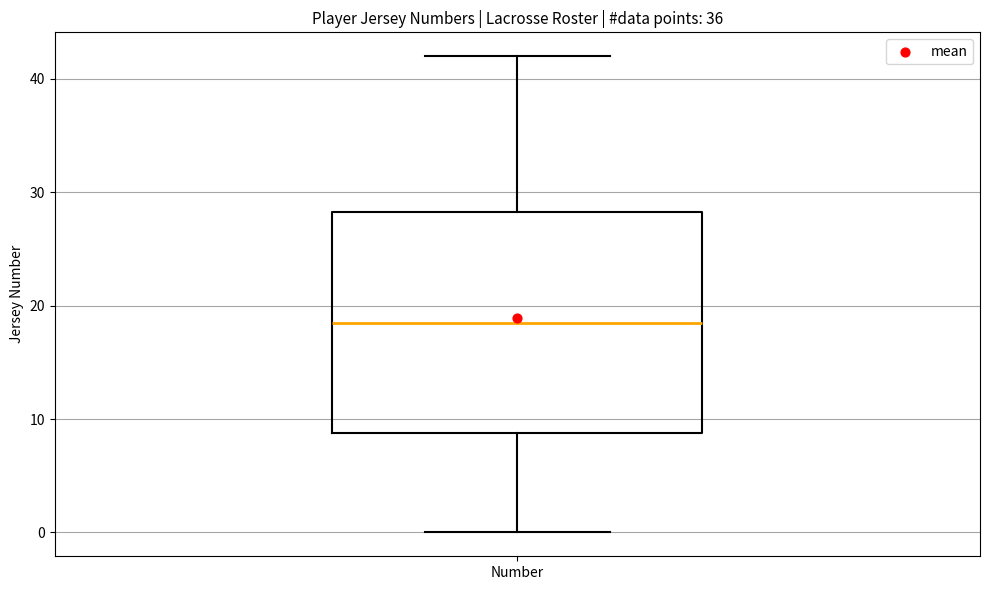

Read this box plot against the y-axis: the position of the median line, the range covered by the box, and the ends of both whiskers. The values are not printed on the chart, so give them approximately, as read against the axis.

median 19, box 9 to 28, whiskers 0 to 42